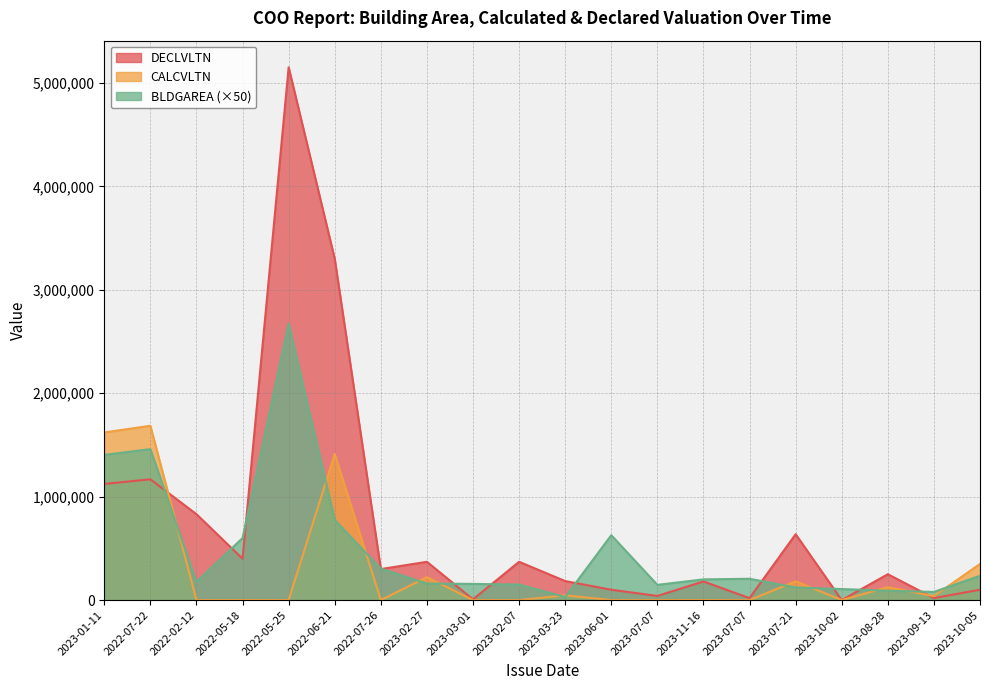

What is the difference between the highest and lowest values at 2023-02-27?

210100.0